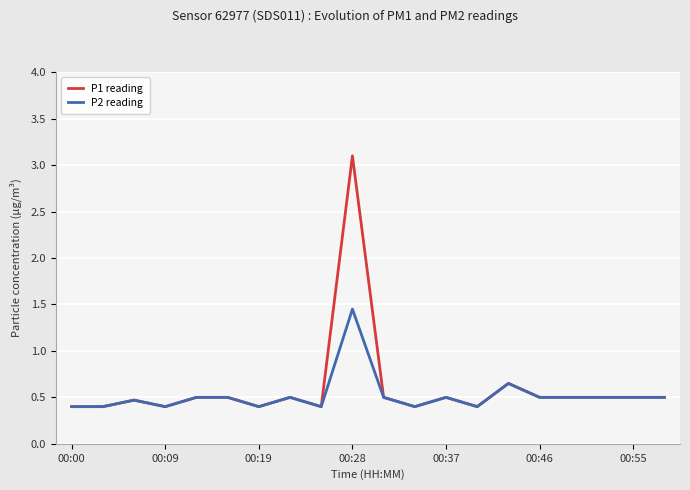

What is the smallest value displayed?

0.4